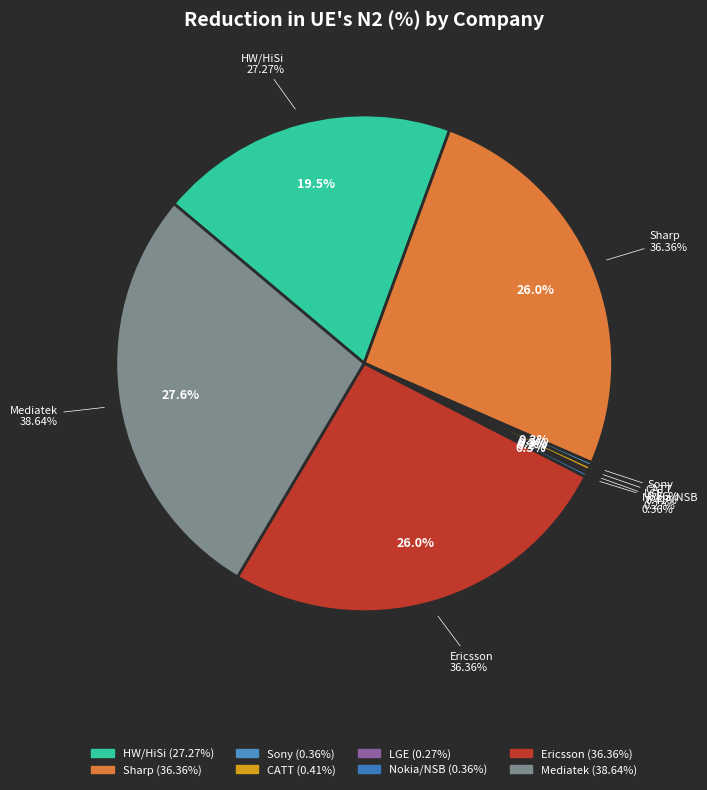

What percentage do LGE and Mediatek together represent?

27.8%